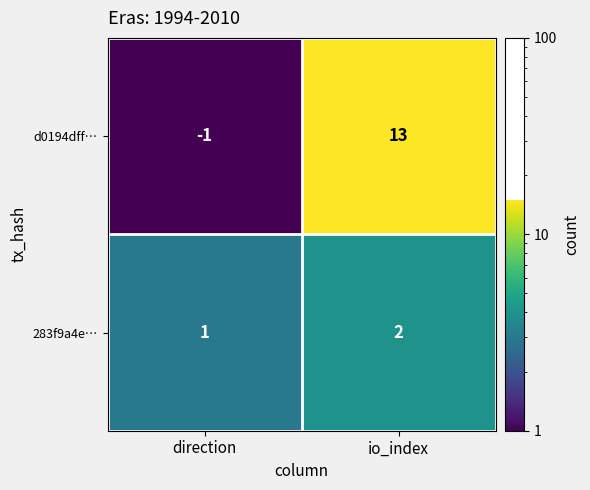

What is the approximate value of d0194dff… at io_index, to the nearest 5?

15